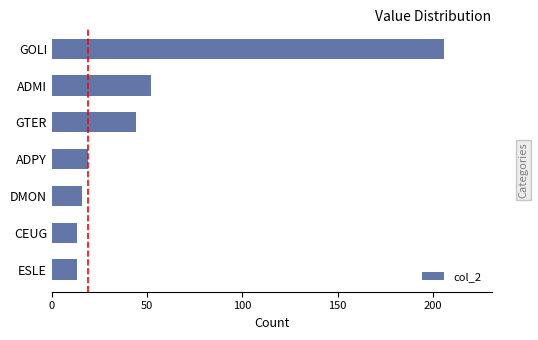

How many data points are less than 19?

3